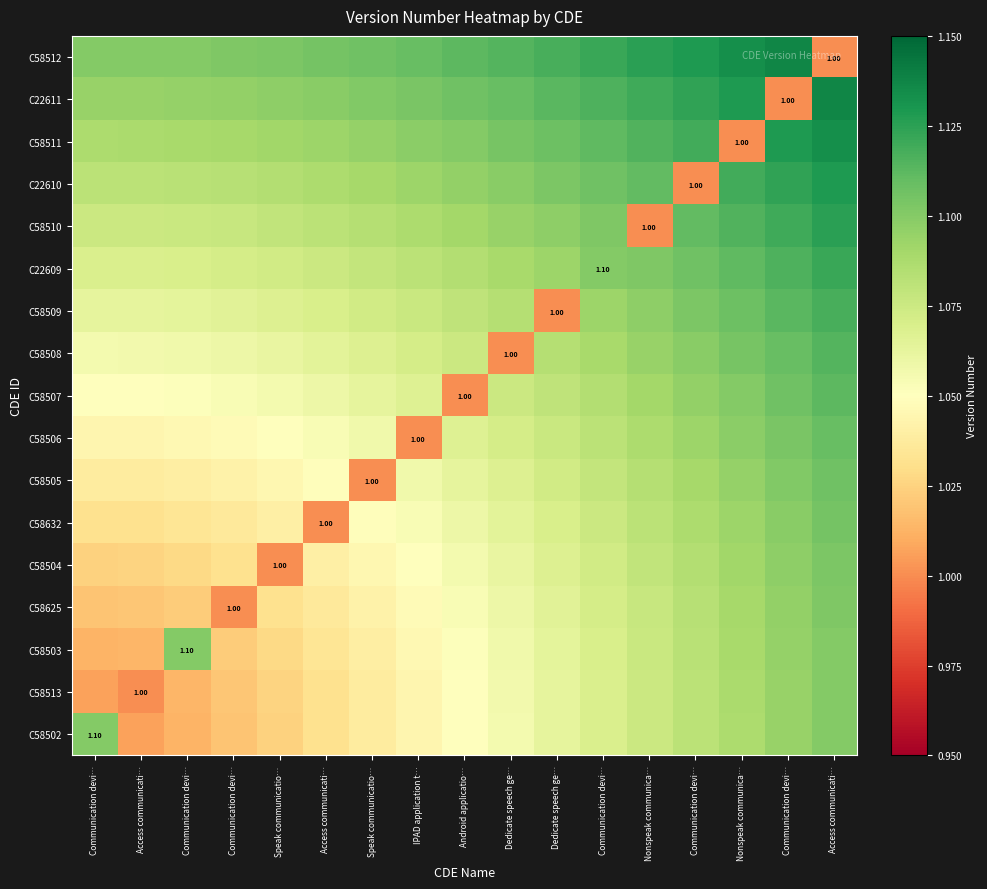

The value of C58505 at Nonspeak communica… is 1.7. True or false?

False